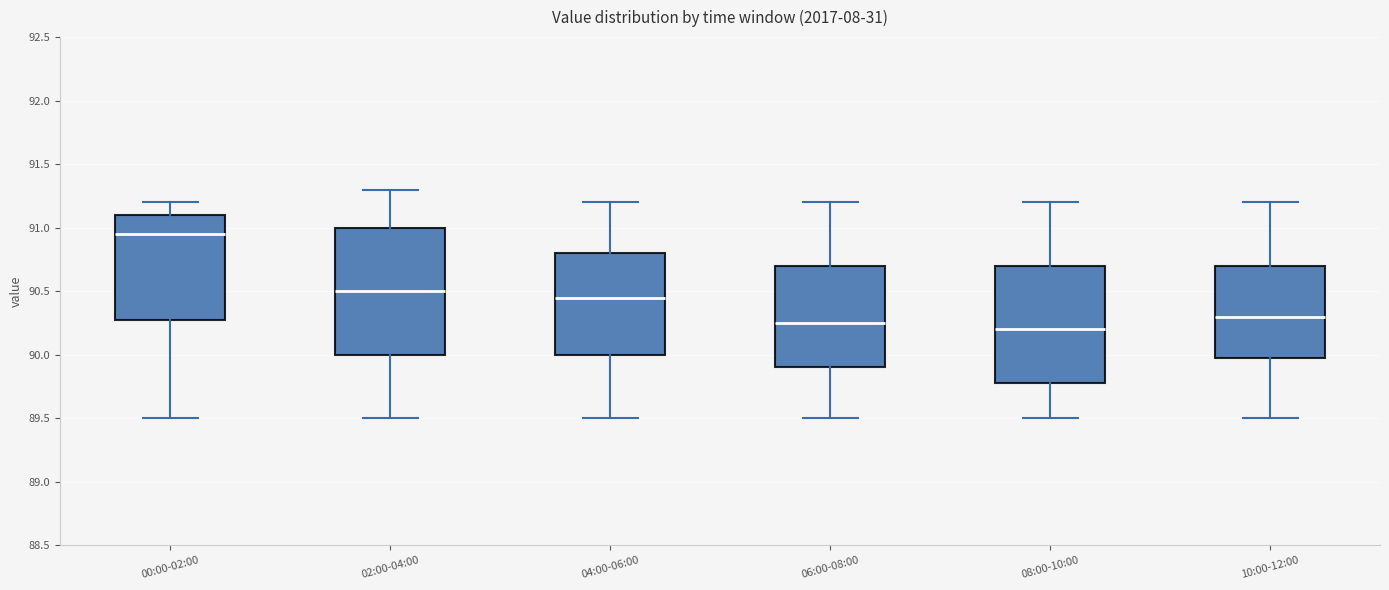

Reading left to right, transcribe this box plot: for each box, give where its median line is, the range the box spans, and where its two whiskers end, as read against the y-axis. The values are not printed on the chart, so give them approximately, as read against the axis.

00:00-02:00: median 90.95, box 90.30 to 91.10, whiskers 89.50 to 91.20
02:00-04:00: median 90.50, box 90.00 to 91.00, whiskers 89.50 to 91.30
04:00-06:00: median 90.45, box 90.00 to 90.80, whiskers 89.50 to 91.20
06:00-08:00: median 90.25, box 89.90 to 90.70, whiskers 89.50 to 91.20
08:00-10:00: median 90.20, box 89.80 to 90.70, whiskers 89.50 to 91.20
10:00-12:00: median 90.30, box 90.00 to 90.70, whiskers 89.50 to 91.20